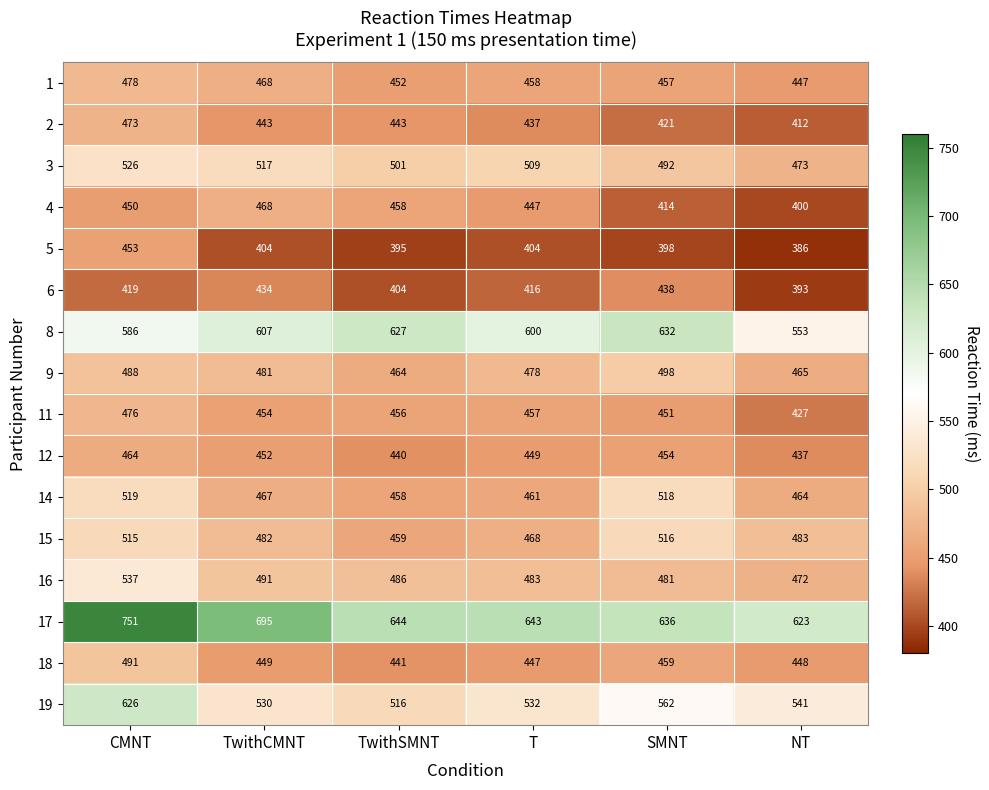

Read the 12 value at TwithCMNT, to the nearest 10.

450